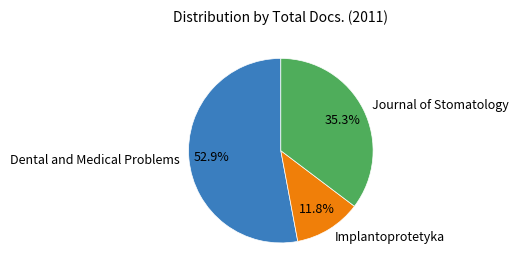

To the nearest percent, what is the combined percentage of Dental and Medical Problems and Journal of Stomatology?

88%